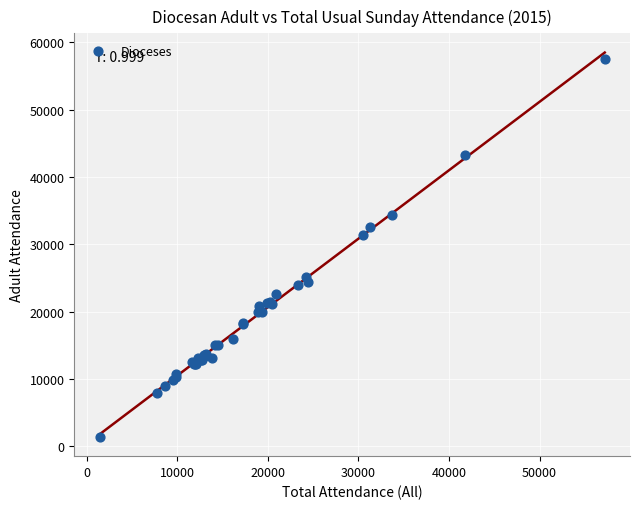

What Y value in the scatter plot is closest to 29500?

31400